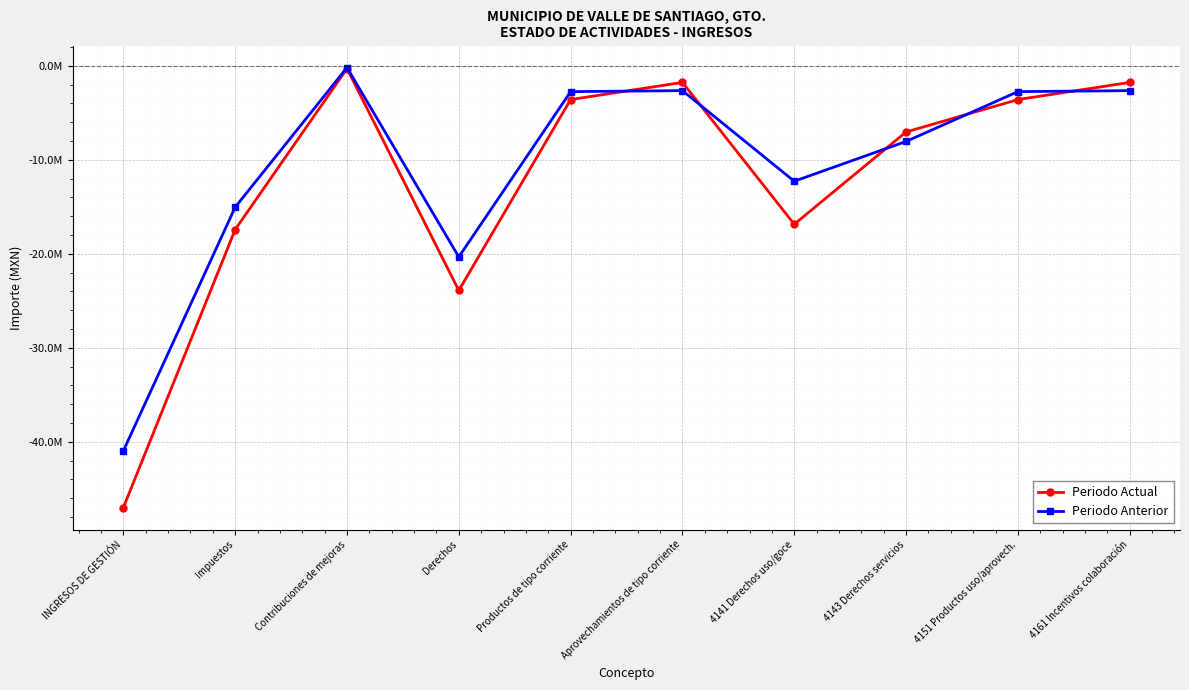

Reading right to left, extract all data points from this chart.

Periodo Actual: 4161 Incentivos colaboración=-1771060.8	4151 Productos uso/aprovech.=-3596206.8	4143 Derechos servicios=-7040912.6	4141 Derechos uso/goce=-16855686.7	Aprovechamientos de tipo corriente=-1771060.8	Productos de tipo corriente=-3596206.8	Derechos=-23896599.3	Contribuciones de mejoras=-304400.0	Impuestos=-17418028.4	INGRESOS DE GESTIÓN=-46986295.4
Periodo Anterior: 4161 Incentivos colaboración=-2643629.5	4151 Productos uso/aprovech.=-2751825.9	4143 Derechos servicios=-8051093.1	4141 Derechos uso/goce=-12278403.6	Aprovechamientos de tipo corriente=-2643629.5	Productos de tipo corriente=-2751825.9	Derechos=-20329496.7	Contribuciones de mejoras=-187717.0	Impuestos=-15040551.4	INGRESOS DE GESTIÓN=-40953220.5